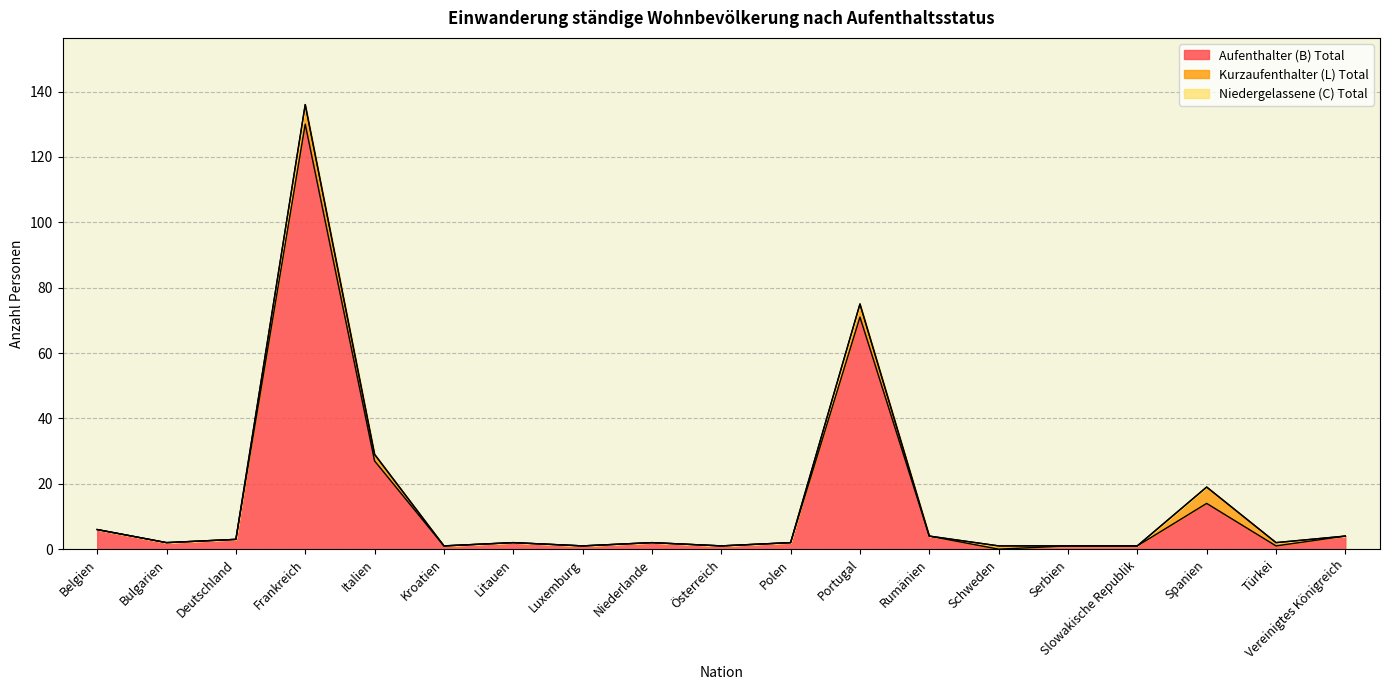

How many Kurzaufenthalter (L) Total values are between 0 and 1?

15